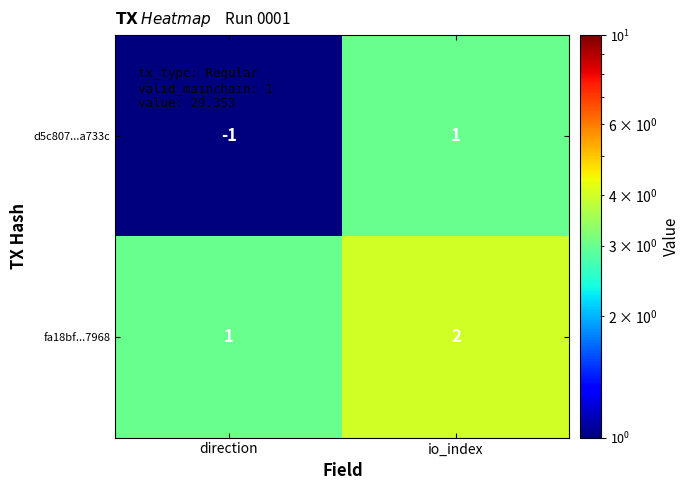

At which category does the chart reach its minimum across all series?

direction